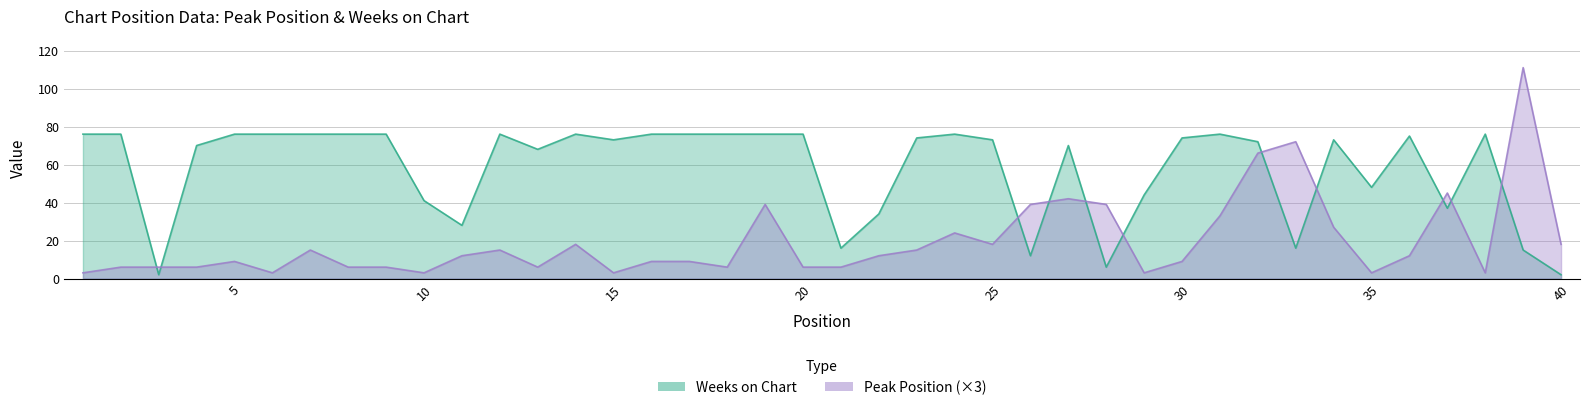

What value does the Weeks on Chart series have at 18?

76